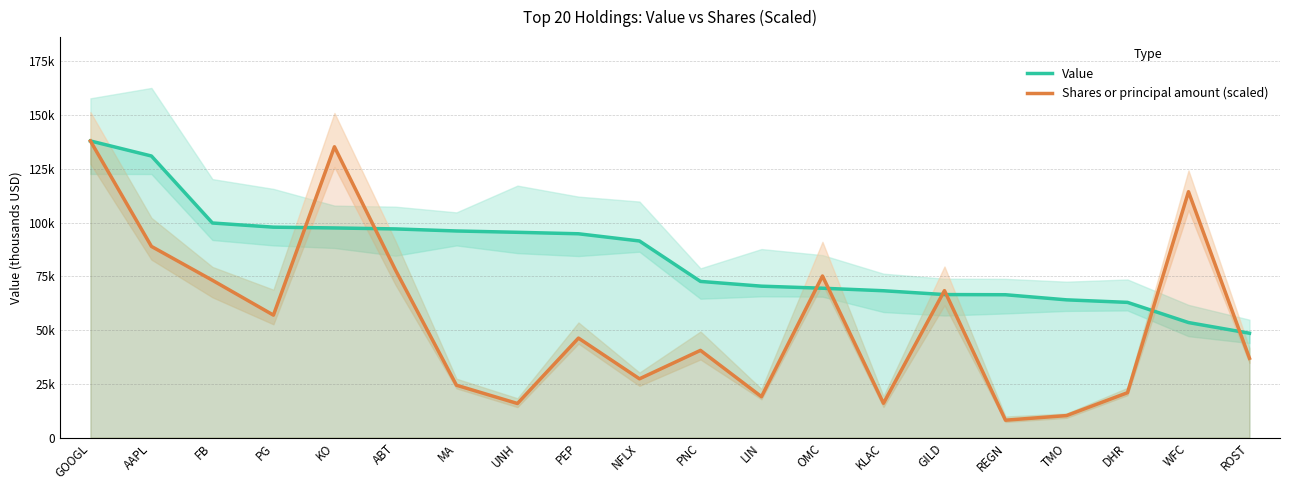

What is the average value of the Shares or principal amount (scaled) series?

54713.6